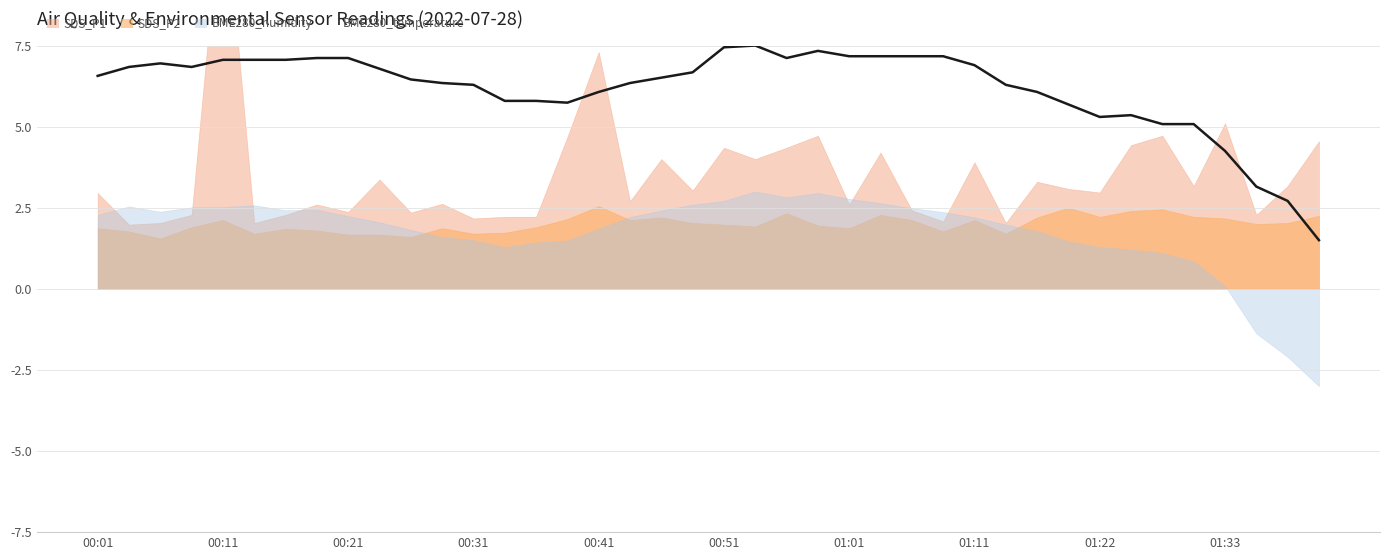

What is the highest value of the BME280_temperature series?

7.5